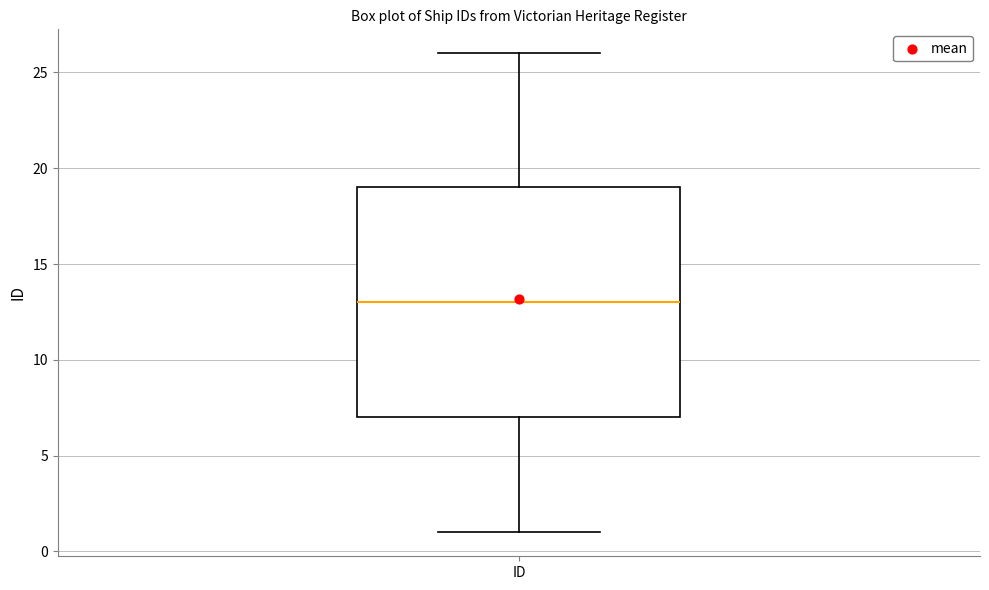

Read this box plot against the y-axis: the position of the median line, the range covered by the box, and the ends of both whiskers. The values are not printed on the chart, so give them approximately, as read against the axis.

median 13, box 7 to 19, whiskers 1 to 26